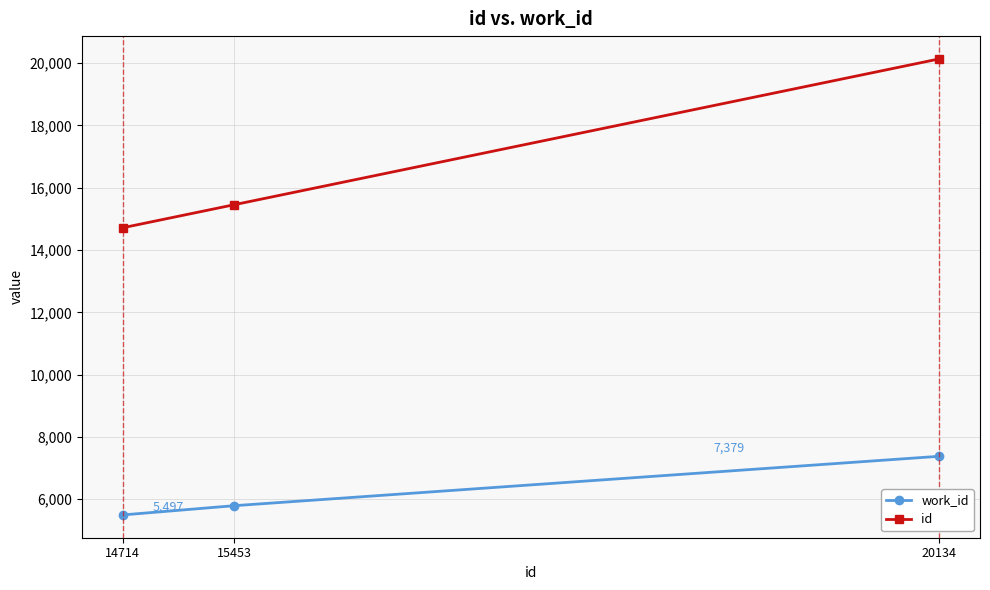

Reading left to right, extract all data points from this chart.

work_id: 5497	5793	7379
id: 14714	15453	20134